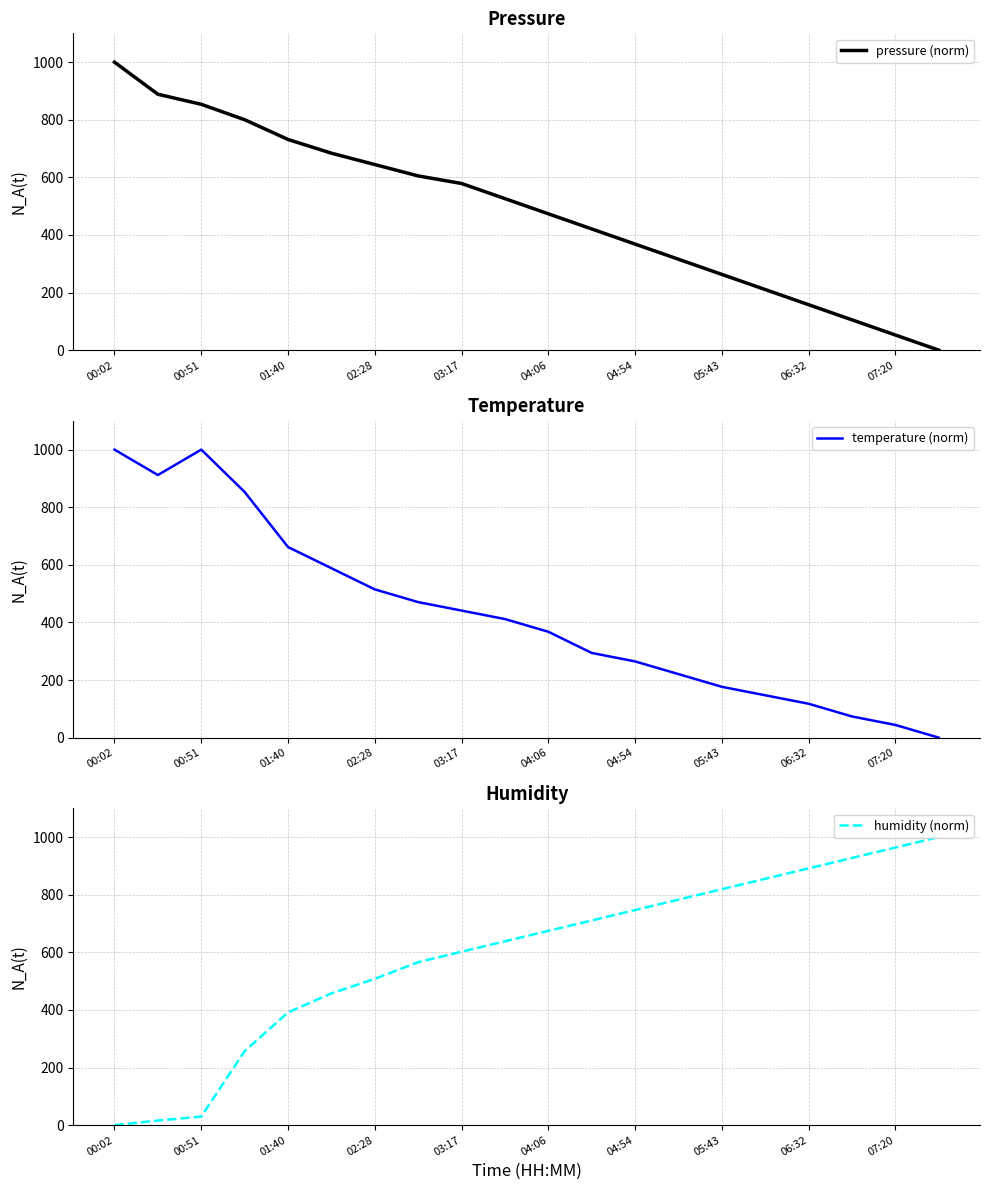

What is the sum of all temperature (norm) values?

8558.8